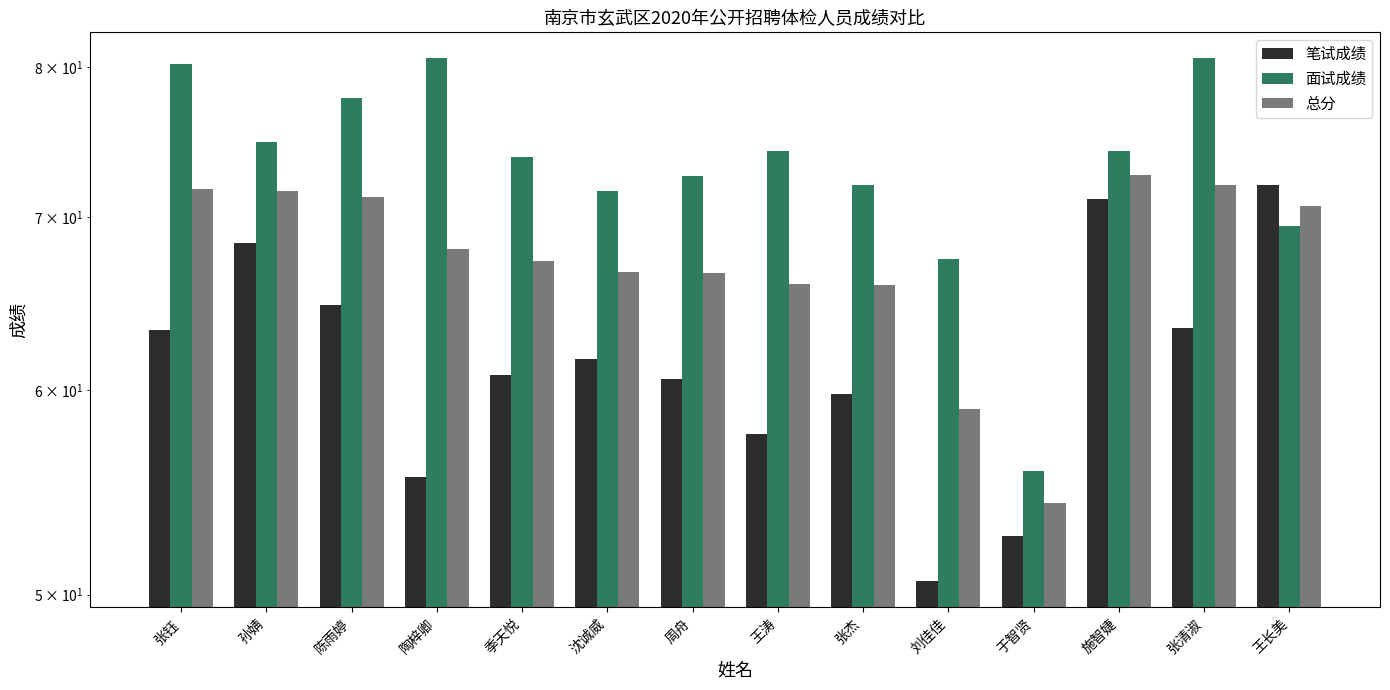

What is the total value across all series at 季天悦?

201.9